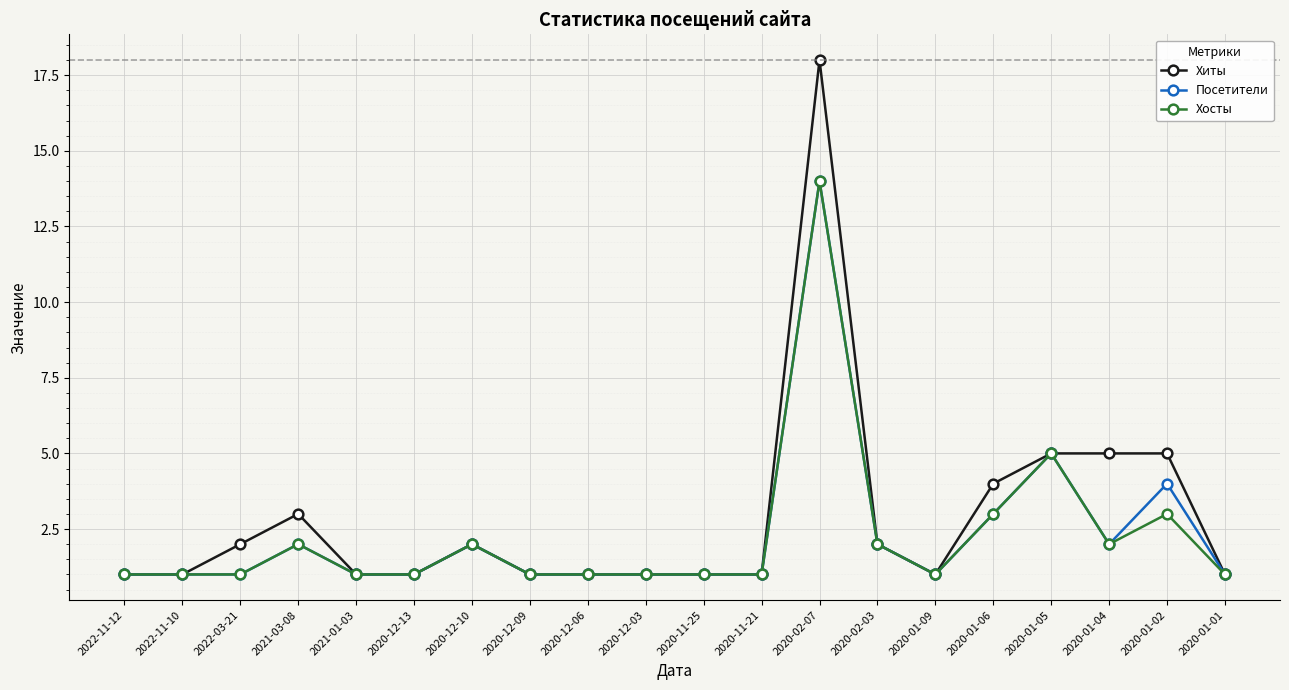

Where is the first local maximum for Хиты?

2021-03-08